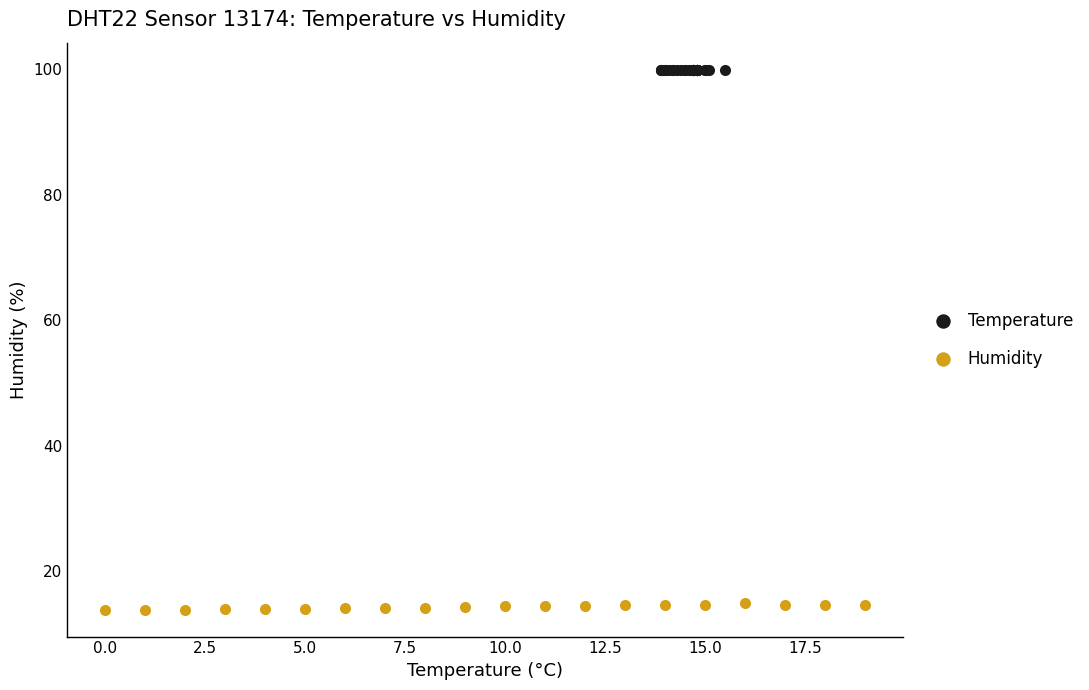

Which series contains the highest Y value?

Temperature